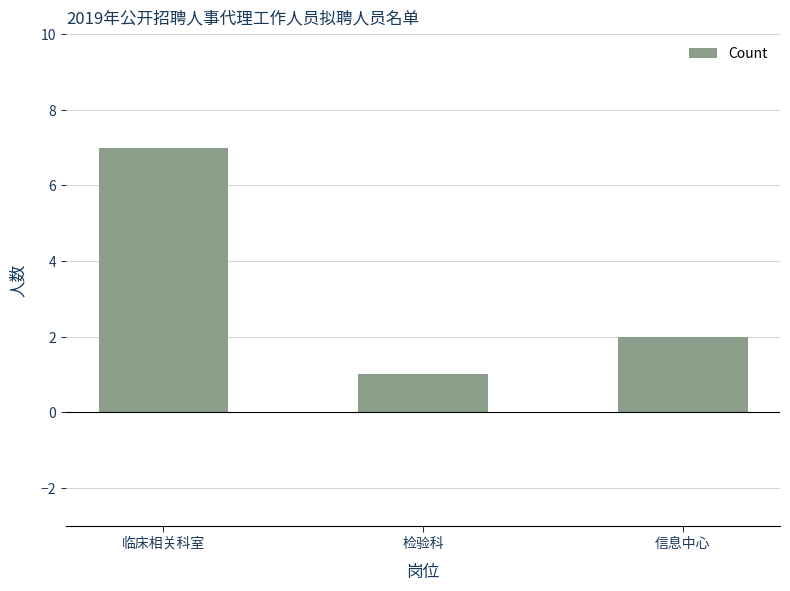

The chart shows a value of 2 at 信息中心. True or false?

True